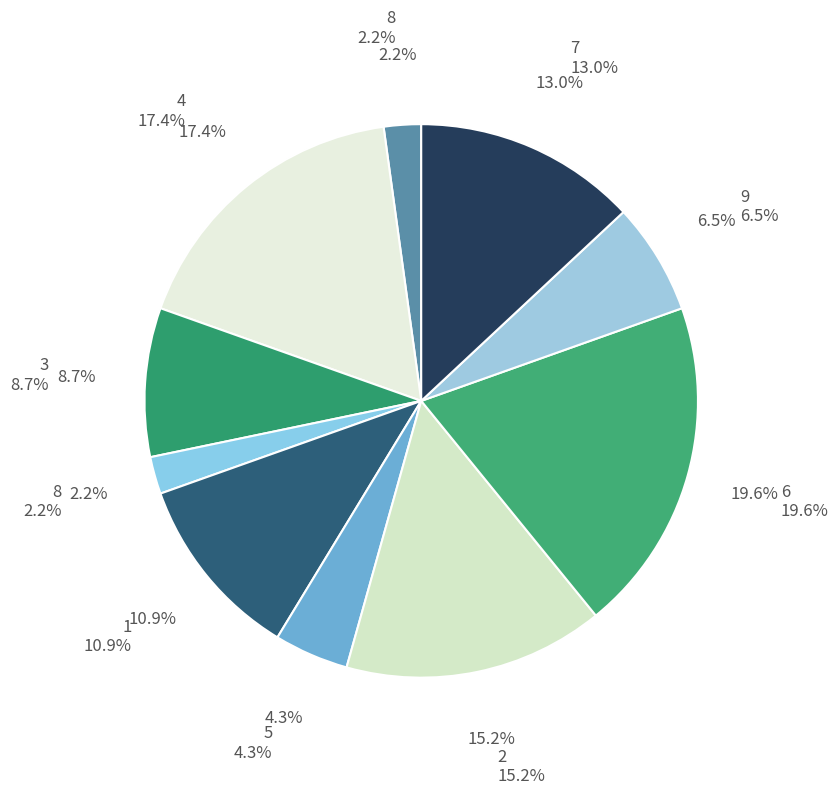

Does 4 account for over 50% of the chart?

No